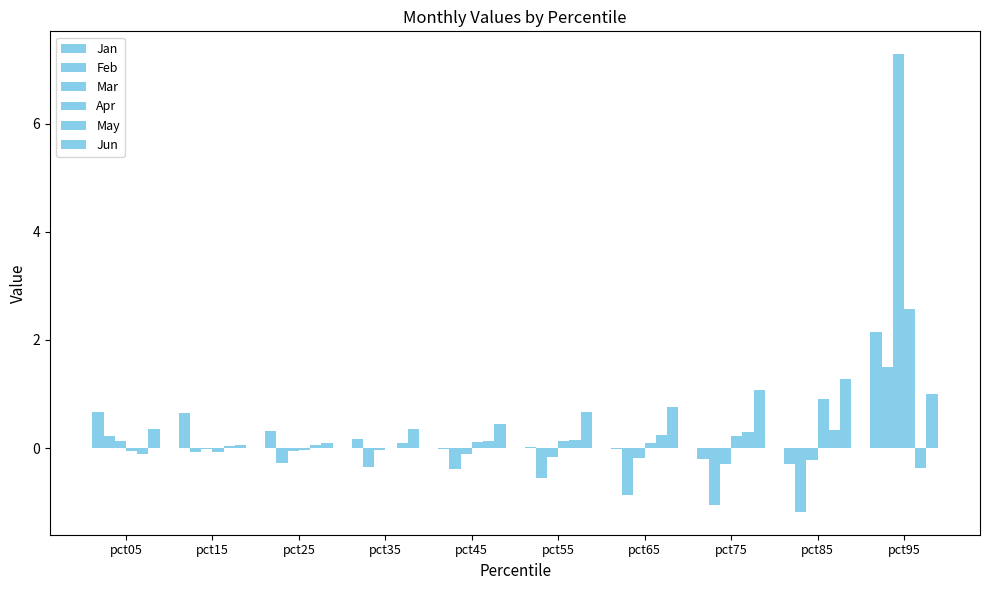

What is the value of the Jan bar at the 8th from the left?

-0.2